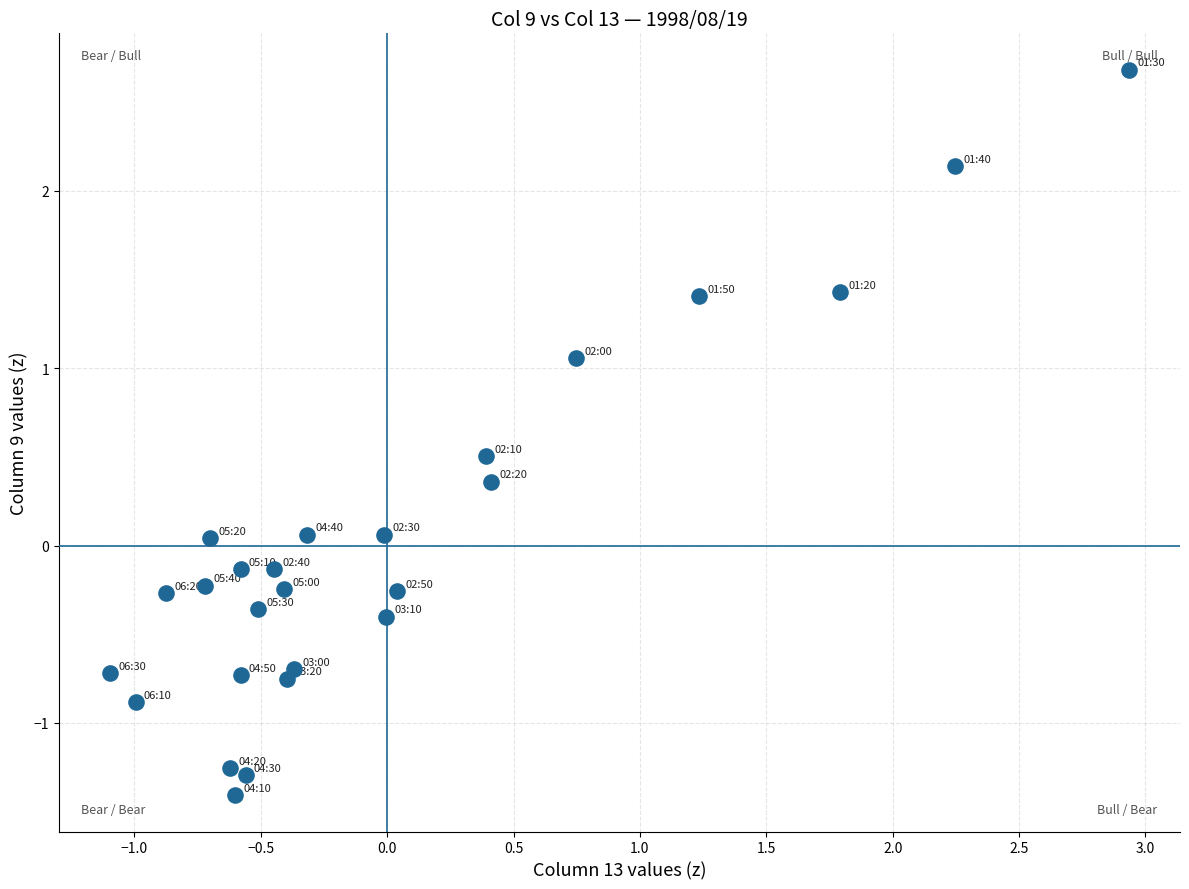

What is the range of Y values (max minus min)?

4.1